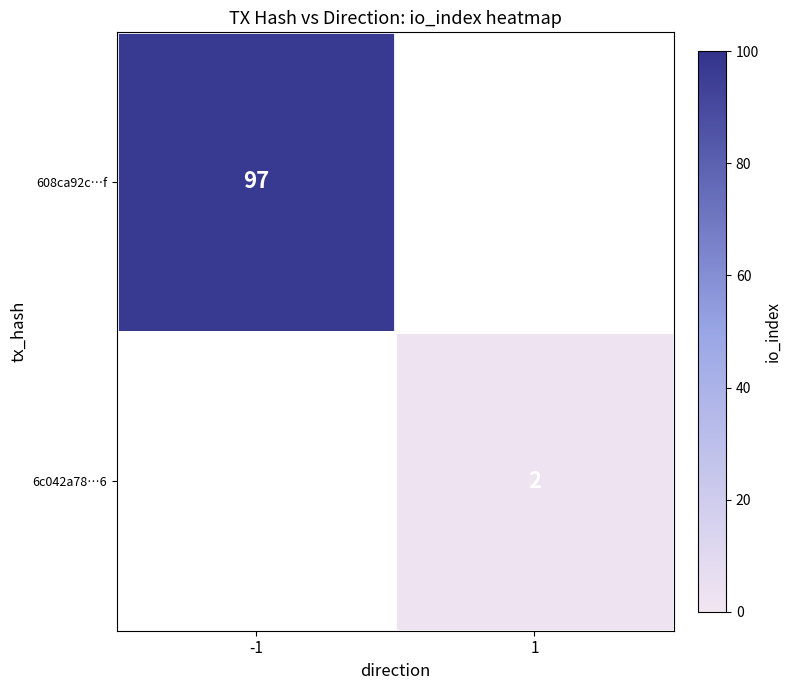

Is the value of 608ca92c…f at -1 greater than the value of 6c042a78…6 at 1?

Yes